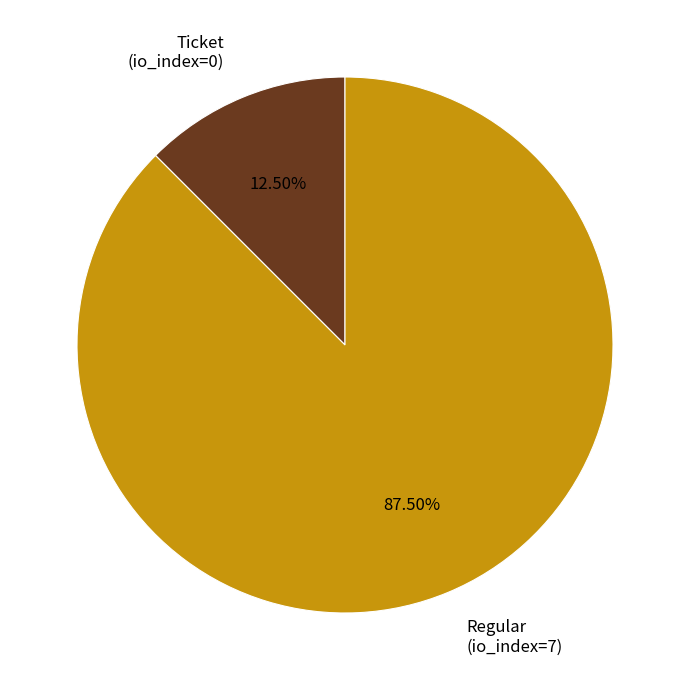

Between Ticket (io_index=0) and Regular (io_index=7), which is larger?

Regular (io_index=7)